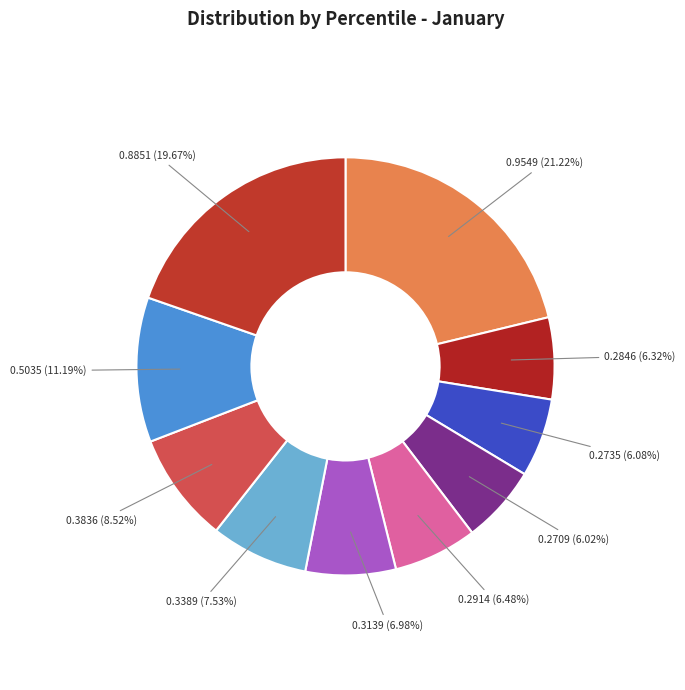

How many segments does this pie chart have?

10